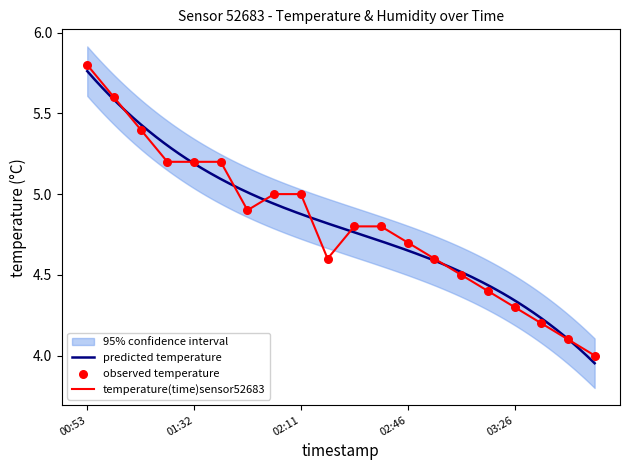

What is the change in value from 02:46 to 03:26?

-0.4